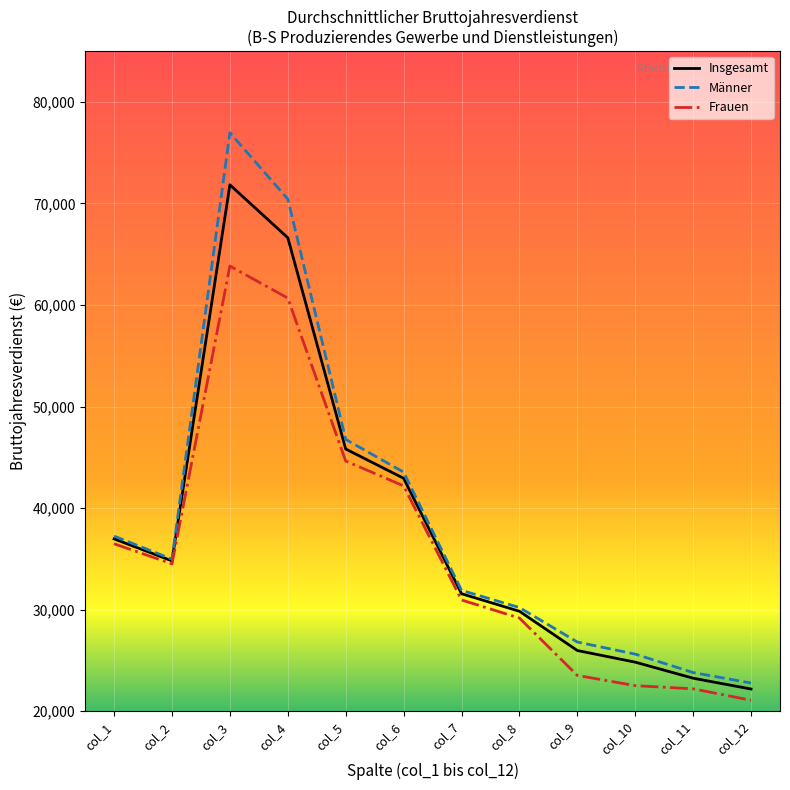

List the labels in order of Männer value, smallest first.

col_12, col_11, col_10, col_9, col_8, col_7, col_2, col_1, col_6, col_5, col_4, col_3